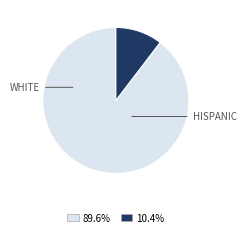

Is there a majority slice in this chart?

Yes